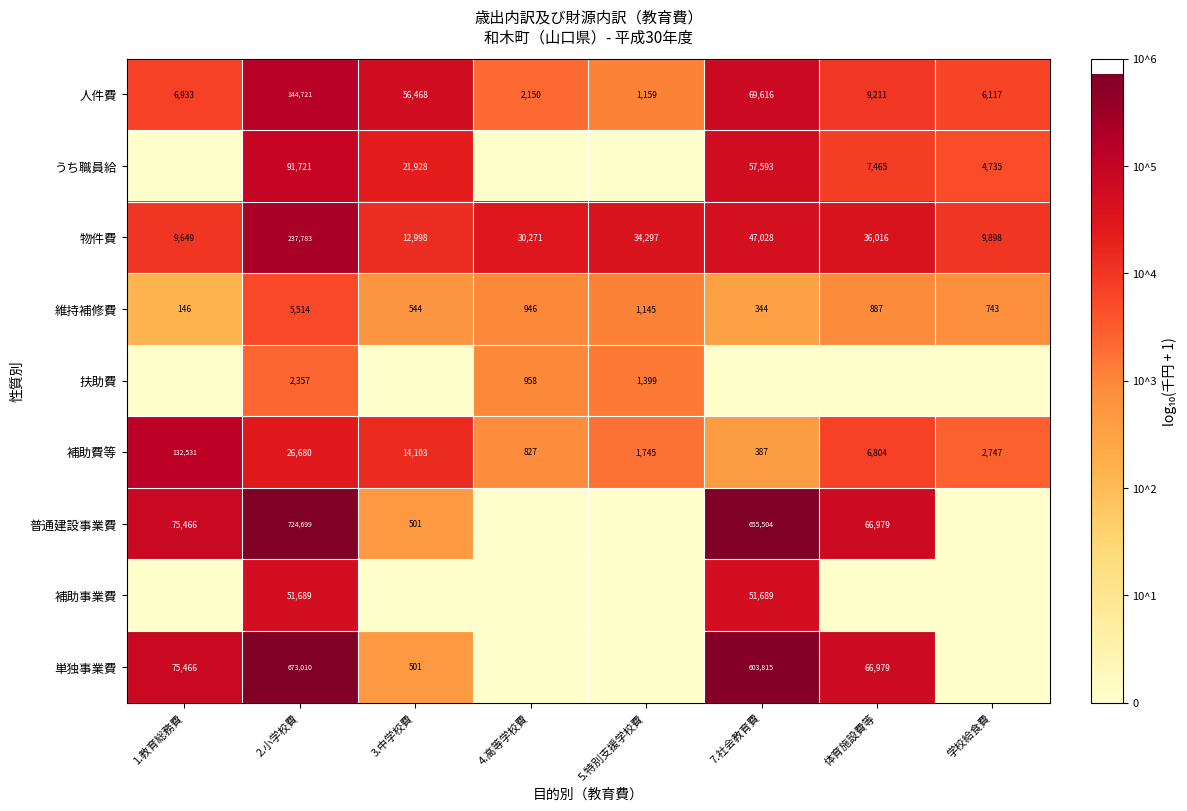

What value does the 物件費 series have at 2.小学校費, to the nearest 100?

237800